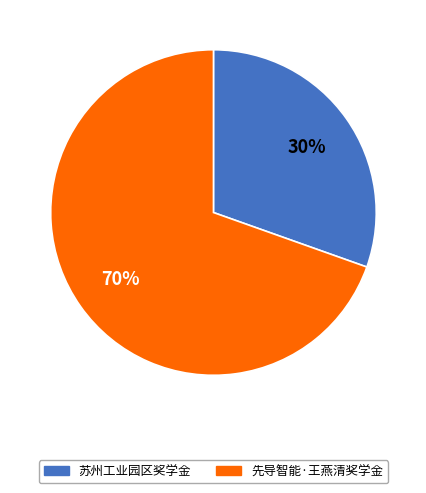

Is it true that 苏州工业园区奖学金 is 30% of the pie?

True